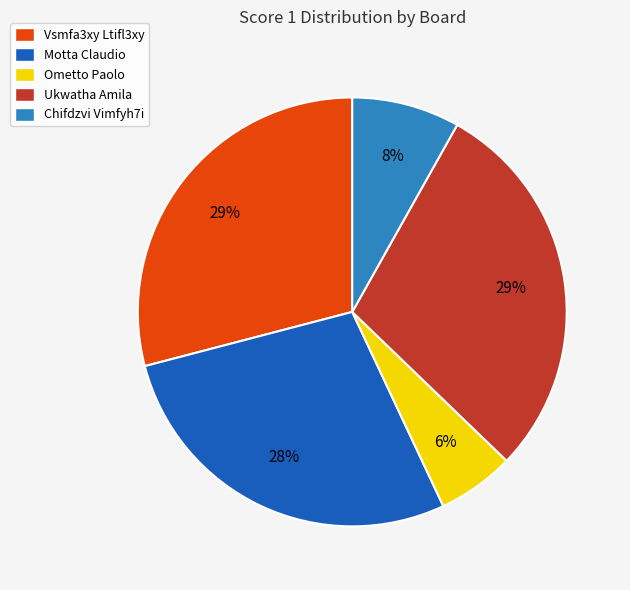

Combined, do Vsmfa3xy Ltifl3xy and Motta Claudio account for over 50%?

Yes